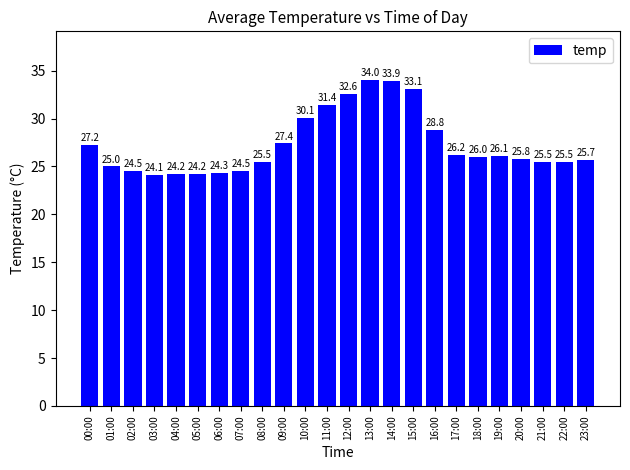

What is the greatest value displayed?

34.0